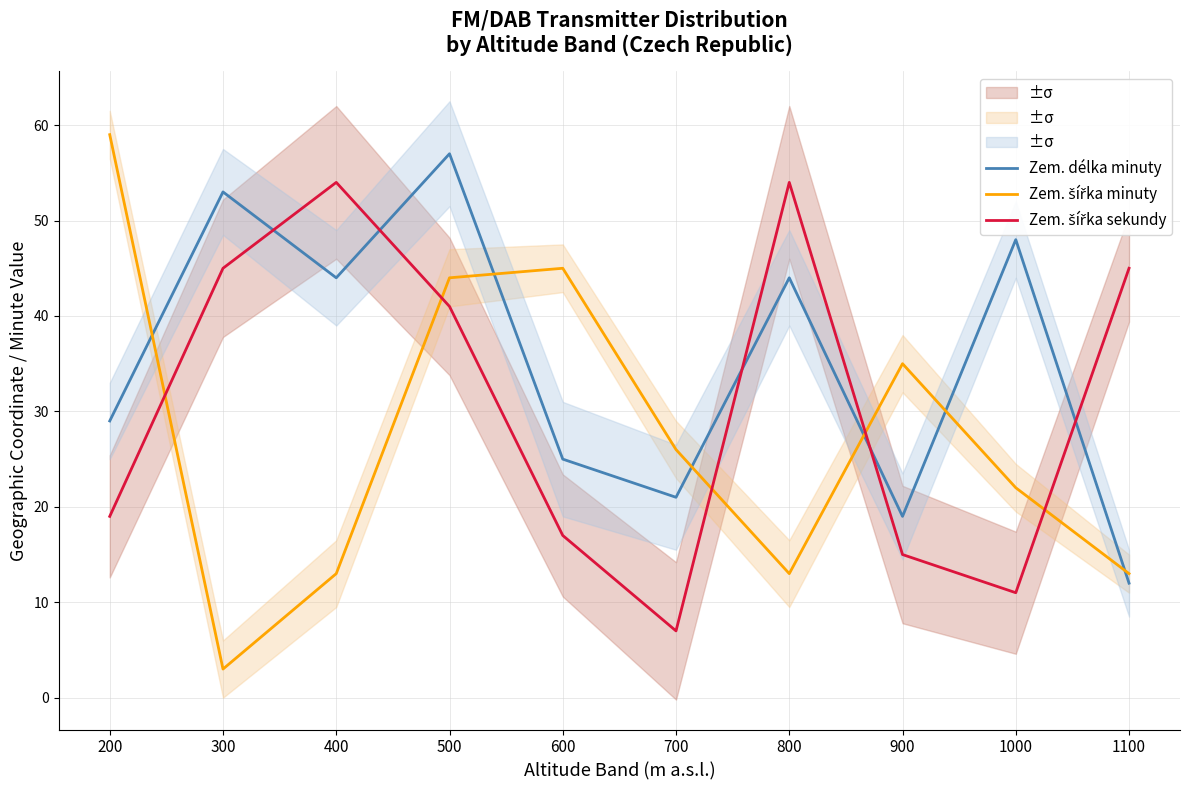

How many times do Zem. délka minuty and Zem. šířka sekundy cross each other?

5